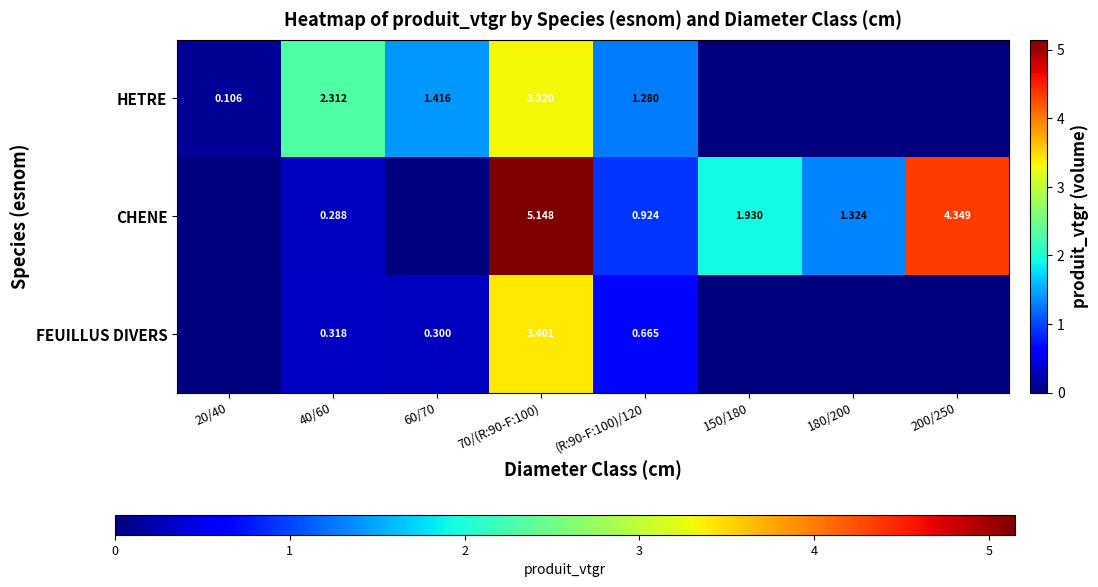

Between 70/(R:90-F:100) and 60/70, which is larger?

70/(R:90-F:100)